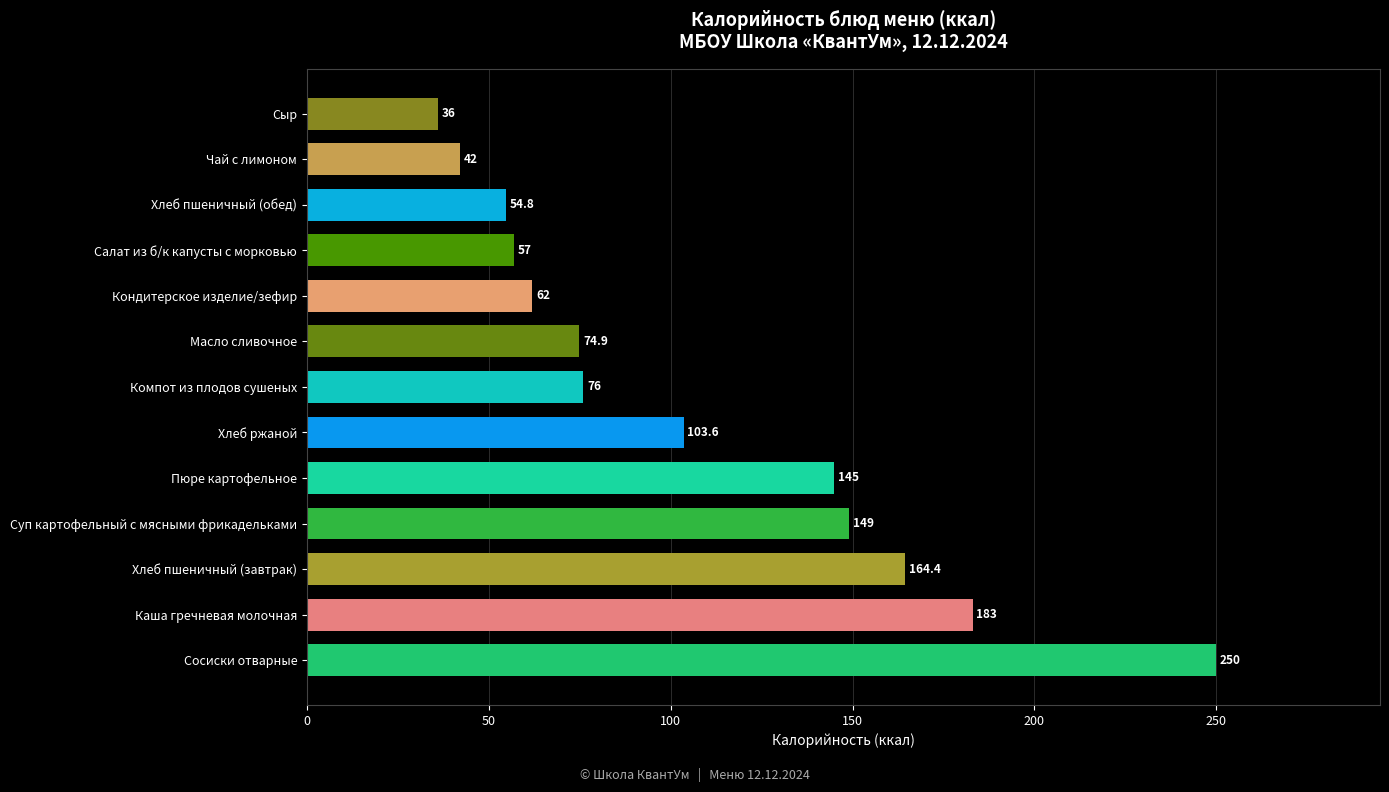

List the labels in order of value, smallest first.

Сыр, Чай с лимоном, Хлеб пшеничный (обед), Салат из б/к капусты с морковью, Кондитерское изделие/зефир, Масло сливочное, Компот из плодов сушеных, Хлеб ржаной, Пюре картофельное, Суп картофельный с мясными фрикадельками, Хлеб пшеничный (завтрак), Каша гречневая молочная, Сосиски отварные